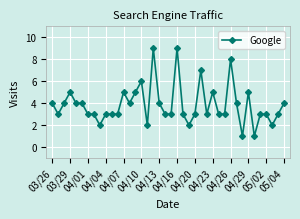

What is the value of the 31st point from the left?

8